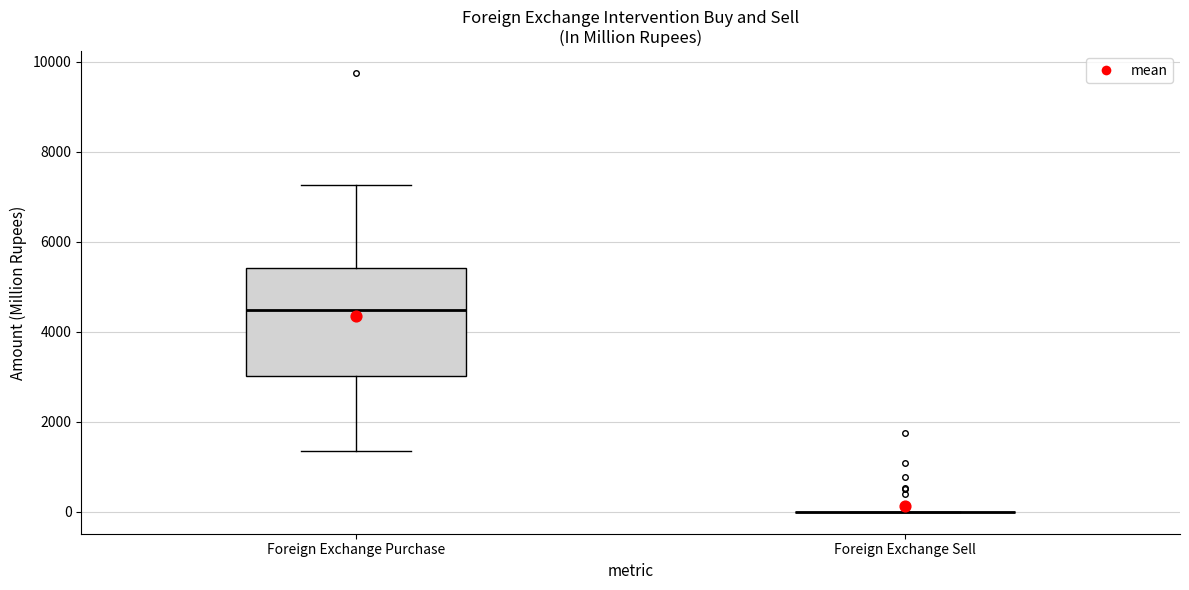

Where does the upper whisker of the box for Foreign Exchange Purchase end on the y-axis? The values are not printed on the chart, so give them approximately, as read against the axis.

7200